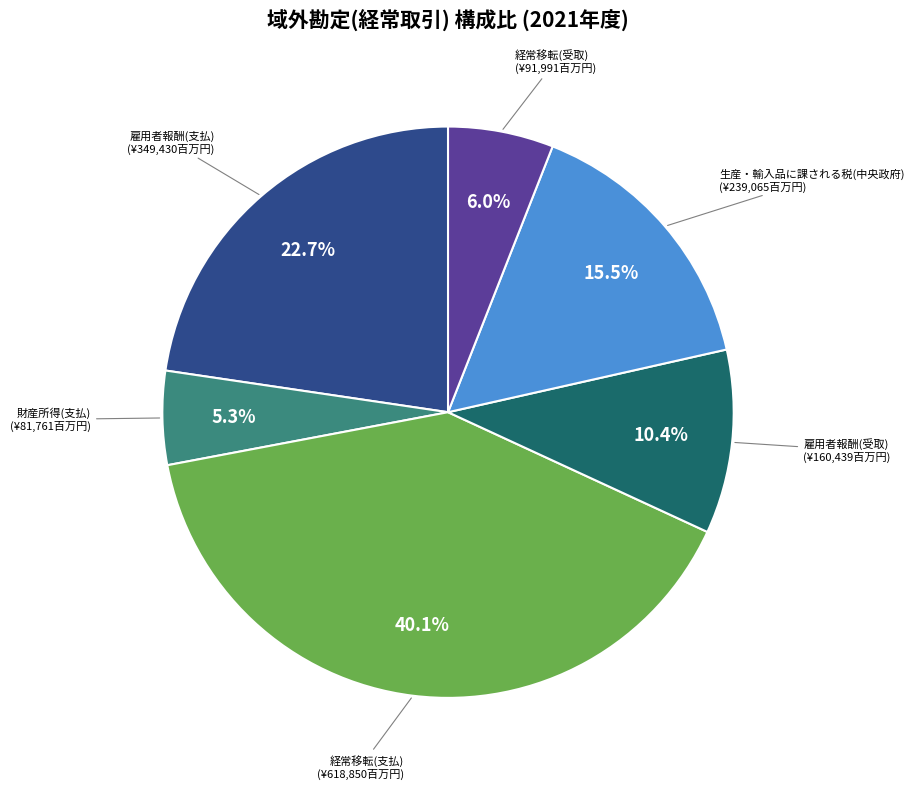

Is there a majority slice in this chart?

No